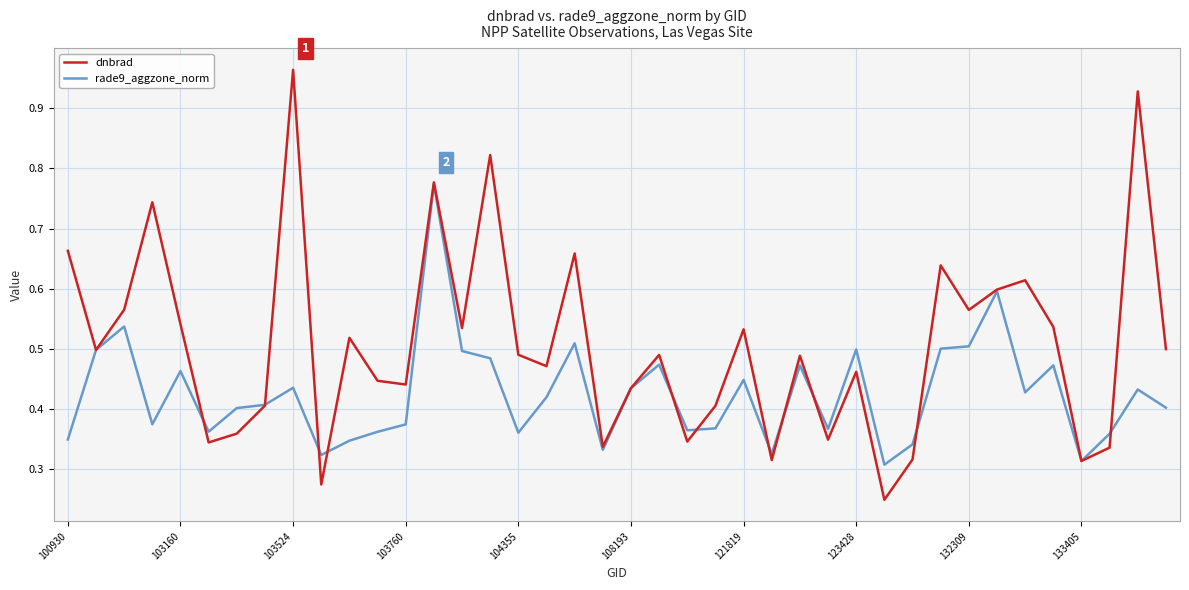

Which series has the largest total across all categories?

dnbrad